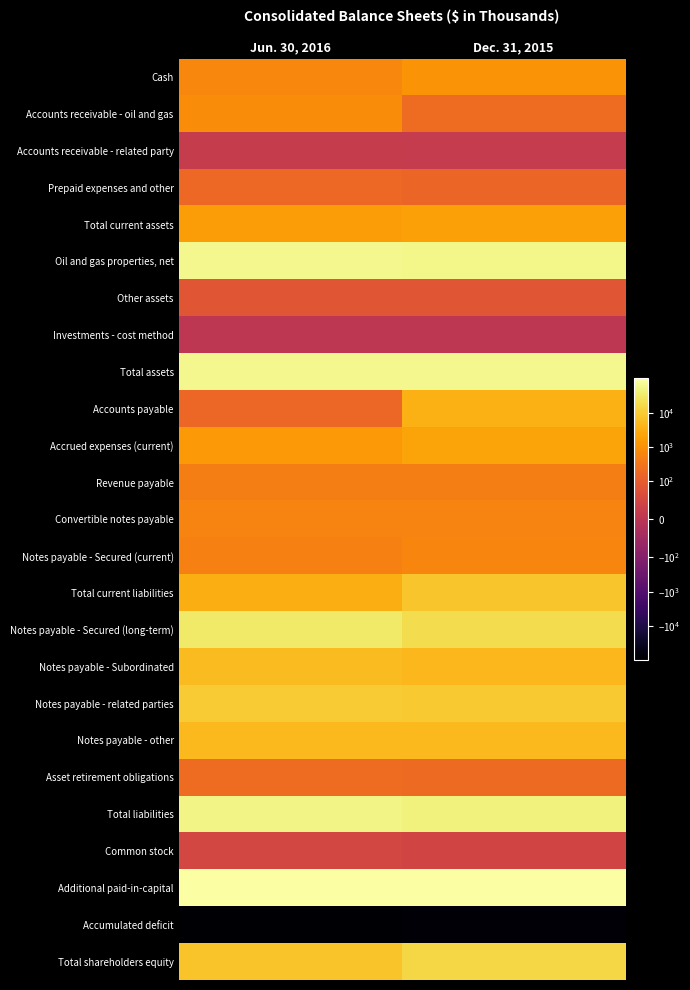

Reading right to left, list all the values displayed in this chart.

Cash: Dec. 31, 2015=1138	Jun. 30, 2016=658
Accounts receivable - oil and gas: Dec. 31, 2015=208	Jun. 30, 2016=821
Accounts receivable - related party: Dec. 31, 2015=19	Jun. 30, 2016=21
Prepaid expenses and other: Dec. 31, 2015=150	Jun. 30, 2016=180
Total current assets: Dec. 31, 2015=1921	Jun. 30, 2016=1680
Oil and gas properties, net: Dec. 31, 2015=58767	Jun. 30, 2016=60632
Other assets: Dec. 31, 2015=85	Jun. 30, 2016=85
Investments - cost method: Dec. 31, 2015=4	Jun. 30, 2016=4
Total assets: Dec. 31, 2015=60777	Jun. 30, 2016=62401
Accounts payable: Dec. 31, 2015=3380	Jun. 30, 2016=171
Accrued expenses (current): Dec. 31, 2015=2178	Jun. 30, 2016=1439
Revenue payable: Dec. 31, 2015=475	Jun. 30, 2016=462
Convertible notes payable: Dec. 31, 2015=588	Jun. 30, 2016=588
Notes payable - Secured (current): Dec. 31, 2015=625	Jun. 30, 2016=500
Total current liabilities: Dec. 31, 2015=7567	Jun. 30, 2016=3160
Notes payable - Secured (long-term): Dec. 31, 2015=19420	Jun. 30, 2016=31358
Notes payable - Subordinated: Dec. 31, 2015=4721	Jun. 30, 2016=5531
Notes payable - related parties: Dec. 31, 2015=8918	Jun. 30, 2016=9571
Notes payable - other: Dec. 31, 2015=4925	Jun. 30, 2016=4925
Asset retirement obligations: Dec. 31, 2015=189	Jun. 30, 2016=213
Total liabilities: Dec. 31, 2015=45740	Jun. 30, 2016=55037
Common stock: Dec. 31, 2015=45	Jun. 30, 2016=50
Additional paid-in-capital: Dec. 31, 2015=97163	Jun. 30, 2016=99497
Accumulated deficit: Dec. 31, 2015=-82112	Jun. 30, 2016=-92124
Total shareholders equity: Dec. 31, 2015=15037	Jun. 30, 2016=7364